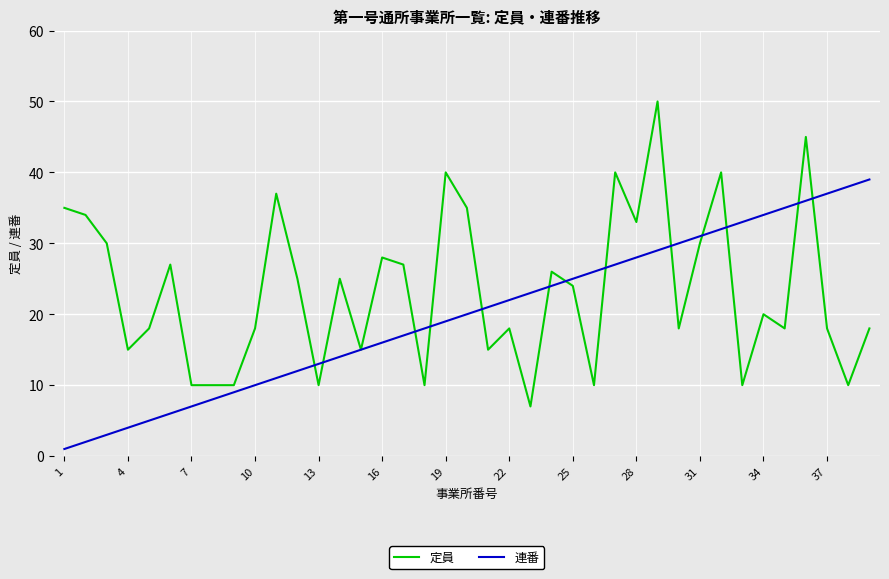

Which series has the largest total across all categories?

定員